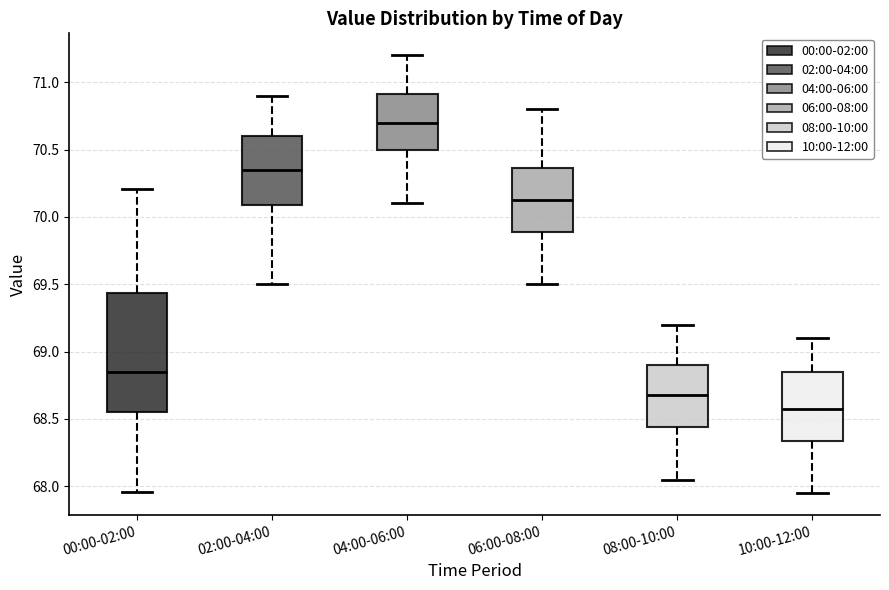

Reading left to right, transcribe this box plot: for each box, give where its median line is, the range the box spans, and where its two whiskers end, as read against the y-axis. The values are not printed on the chart, so give them approximately, as read against the axis.

00:00-02:00: median 68.85, box 68.55 to 69.45, whiskers 67.95 to 70.20
02:00-04:00: median 70.35, box 70.10 to 70.60, whiskers 69.50 to 70.90
04:00-06:00: median 70.70, box 70.50 to 70.90, whiskers 70.10 to 71.20
06:00-08:00: median 70.15, box 69.90 to 70.35, whiskers 69.50 to 70.80
08:00-10:00: median 68.70, box 68.45 to 68.90, whiskers 68.05 to 69.20
10:00-12:00: median 68.60, box 68.35 to 68.85, whiskers 67.95 to 69.10